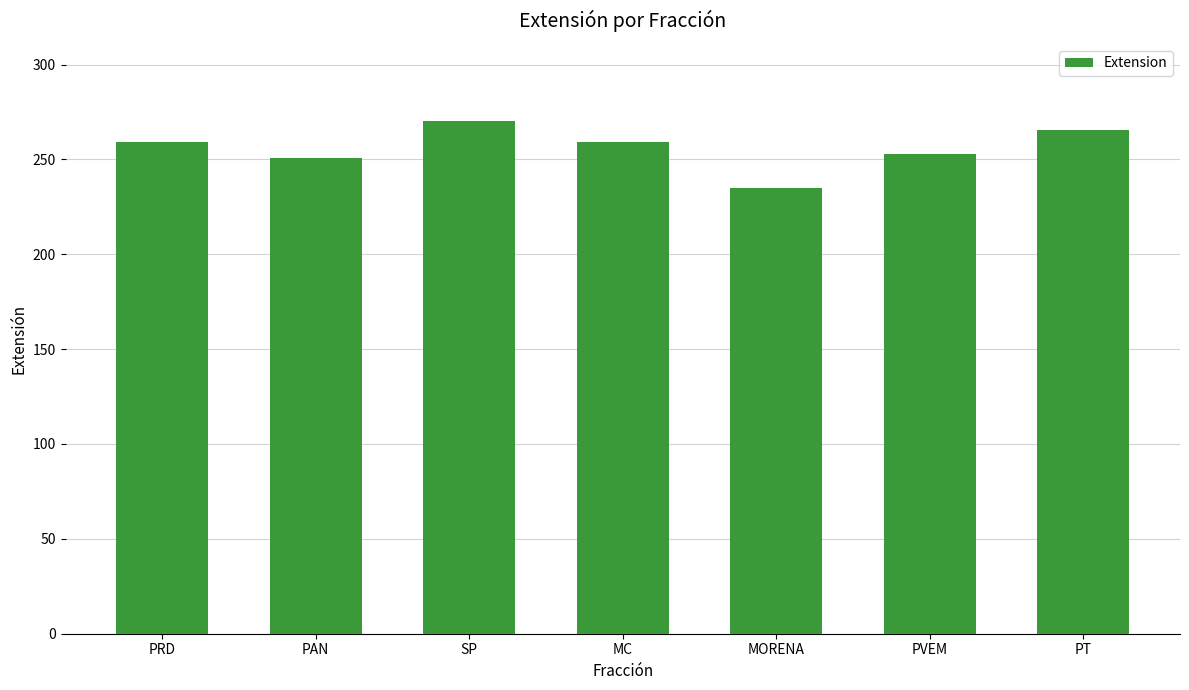

What value does the data have at PAN?

251.0